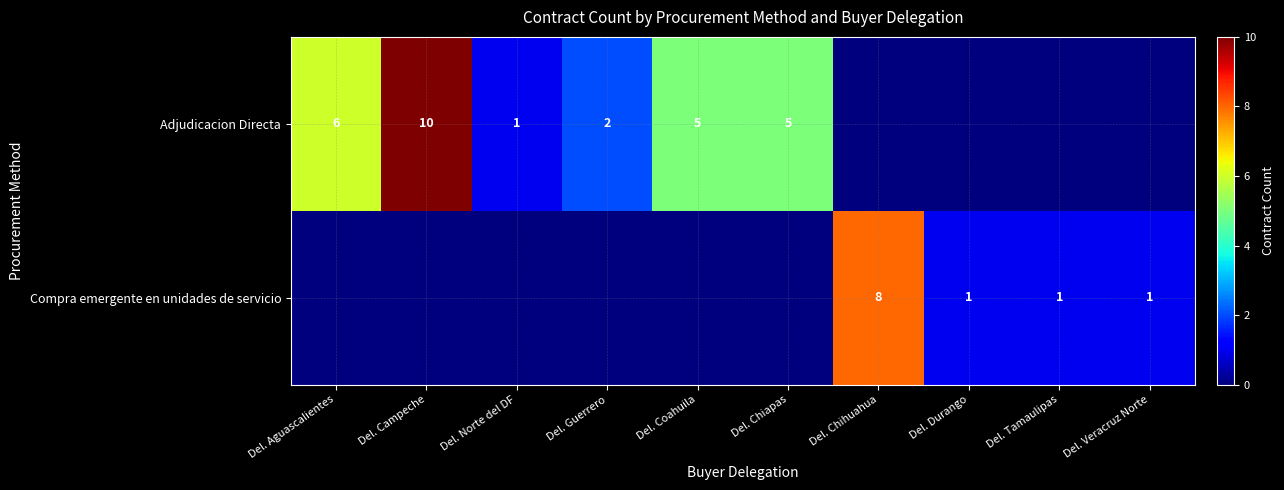

The value of Compra emergente en unidades de servicio at Del. Durango is 1. True or false?

True